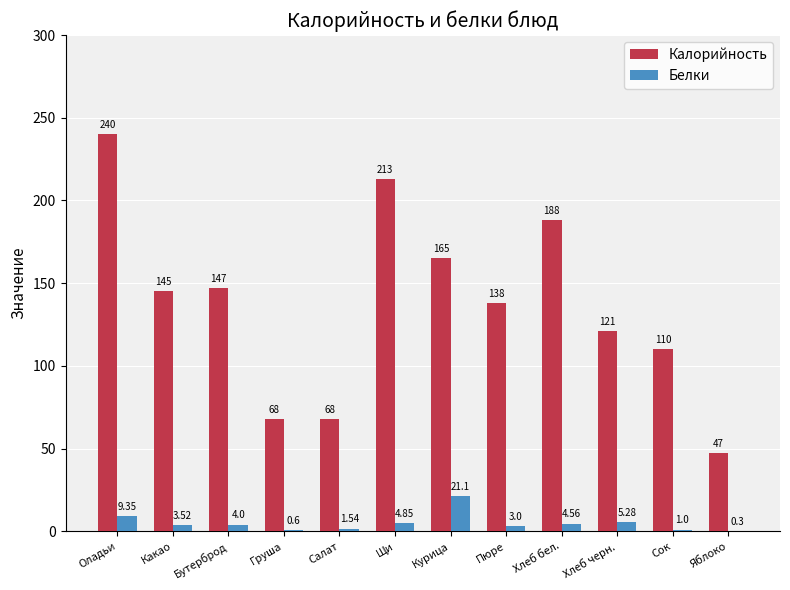

What is the sum of all Калорийность values?

1650.0